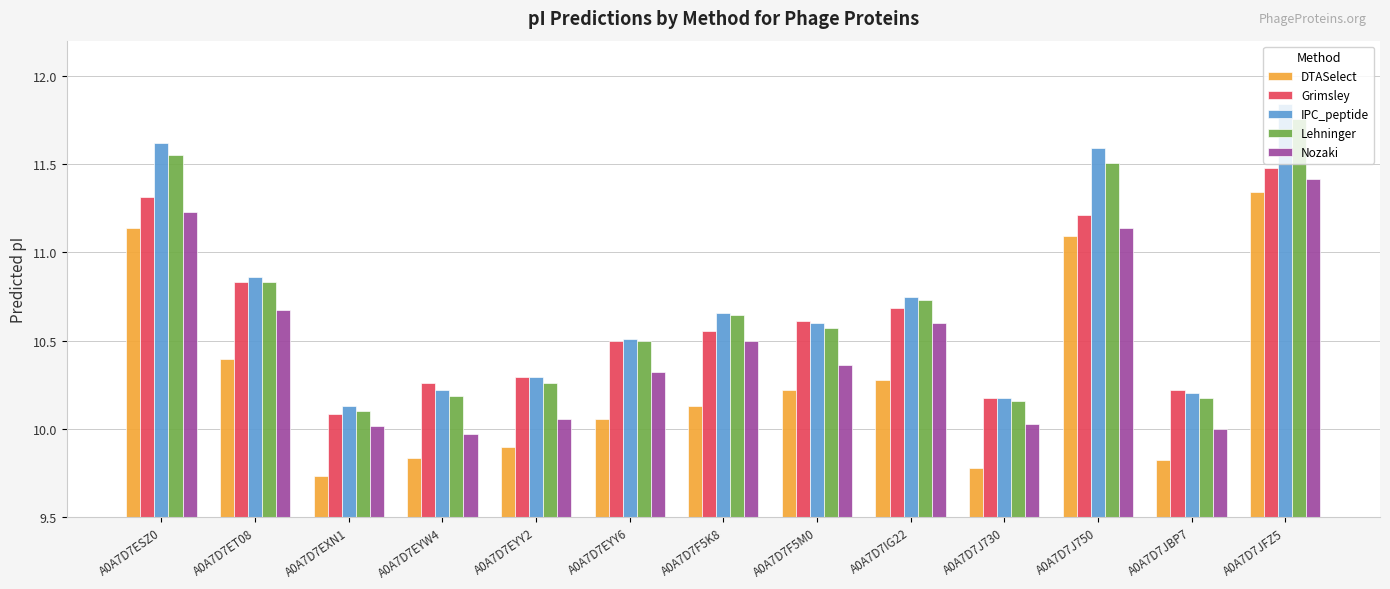

What is the label of the 5th bar from the right?

A0A7D7IG22